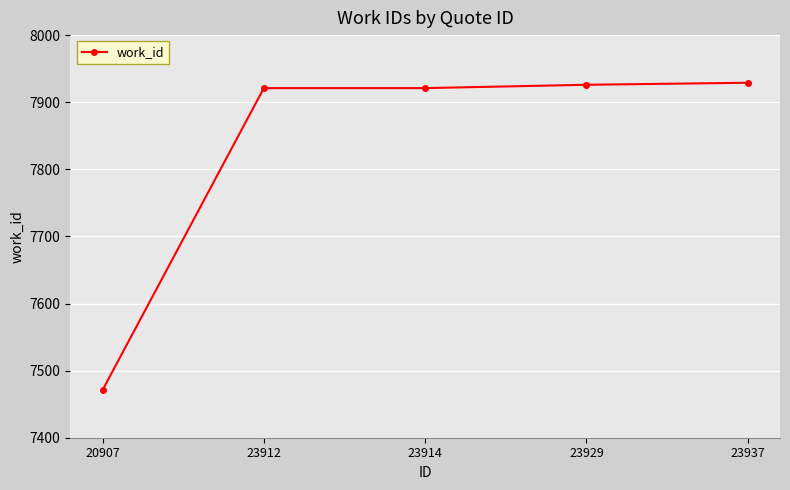

The value at 23914 is 11669. True or false?

False